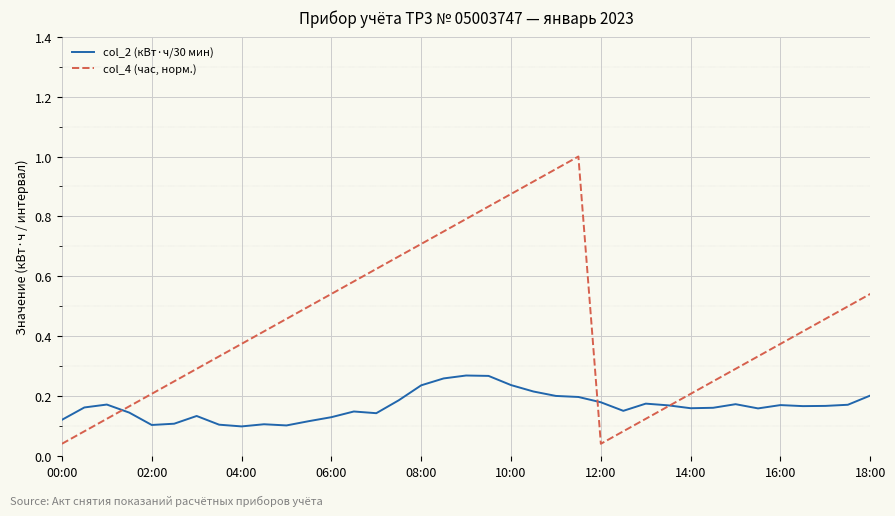

Which series has the largest total across all categories?

col_4 (час, норм.)